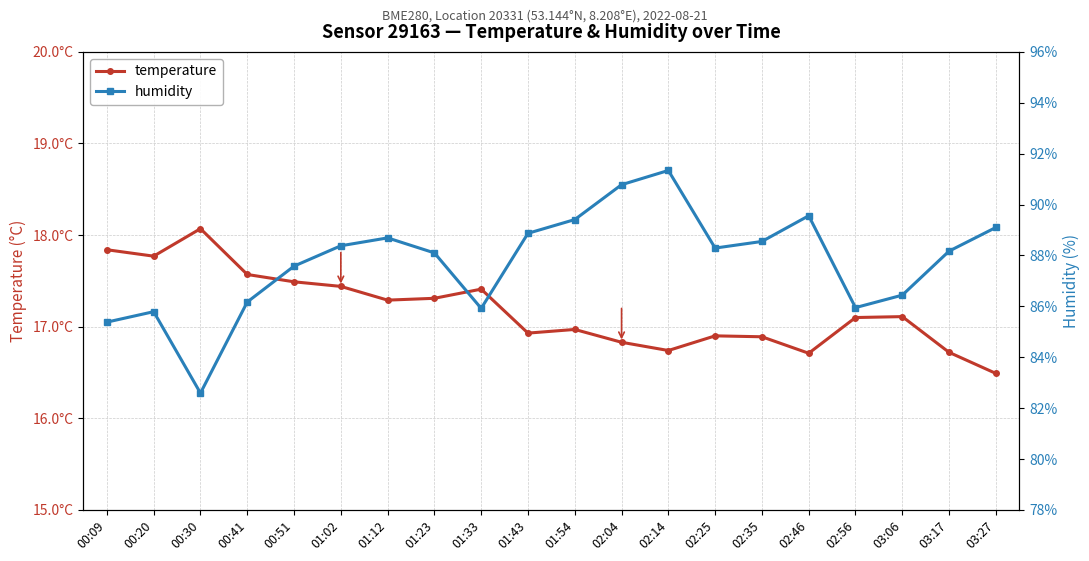

What are all the series names shown in the legend?

temperature, humidity